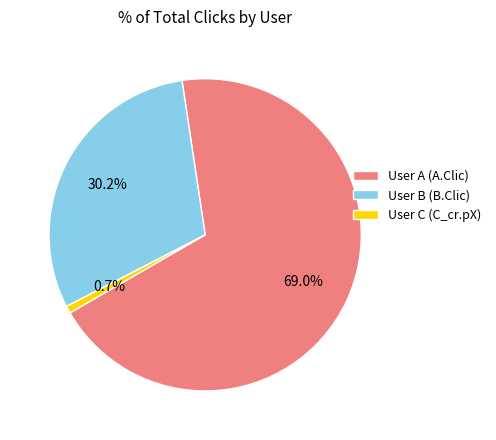

What is the total percentage of User B (B.Clic) and User A (A.Clic)?

99.3%